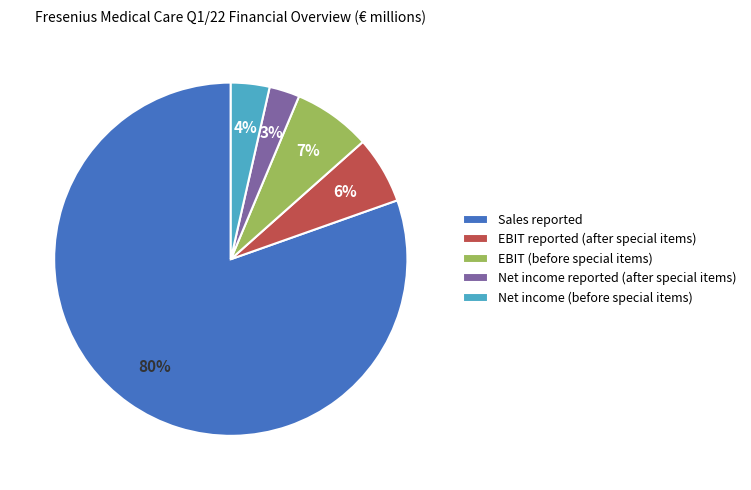

To the nearest percent, what is the difference between the EBIT reported (after special items) and Sales reported slice percentages?

74%